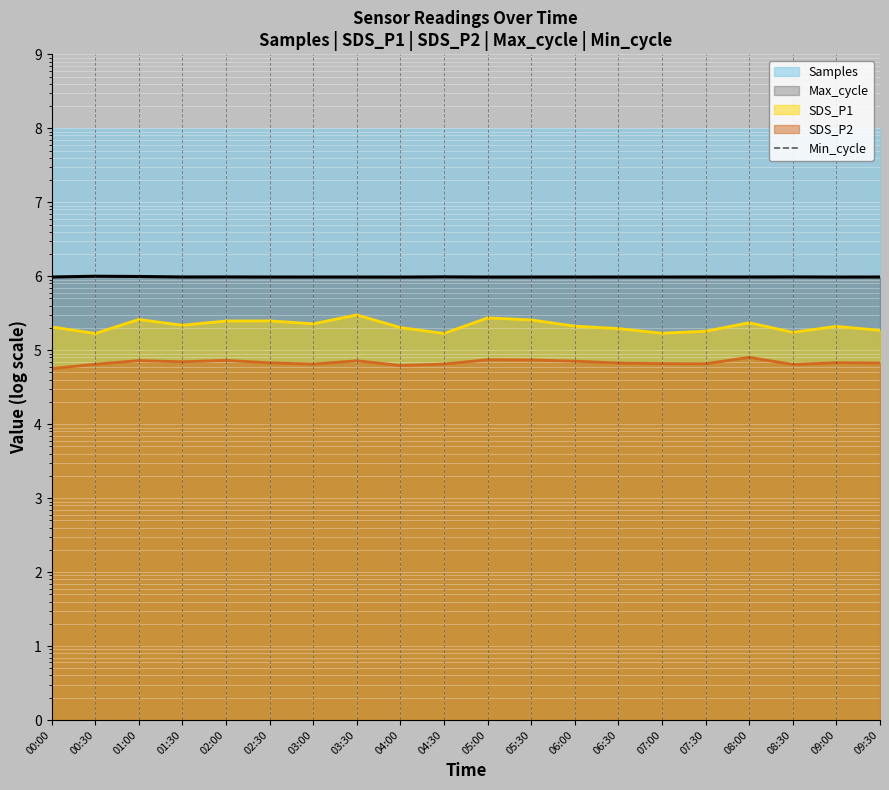

Between 00:00 and 00:30, which is larger?

00:30